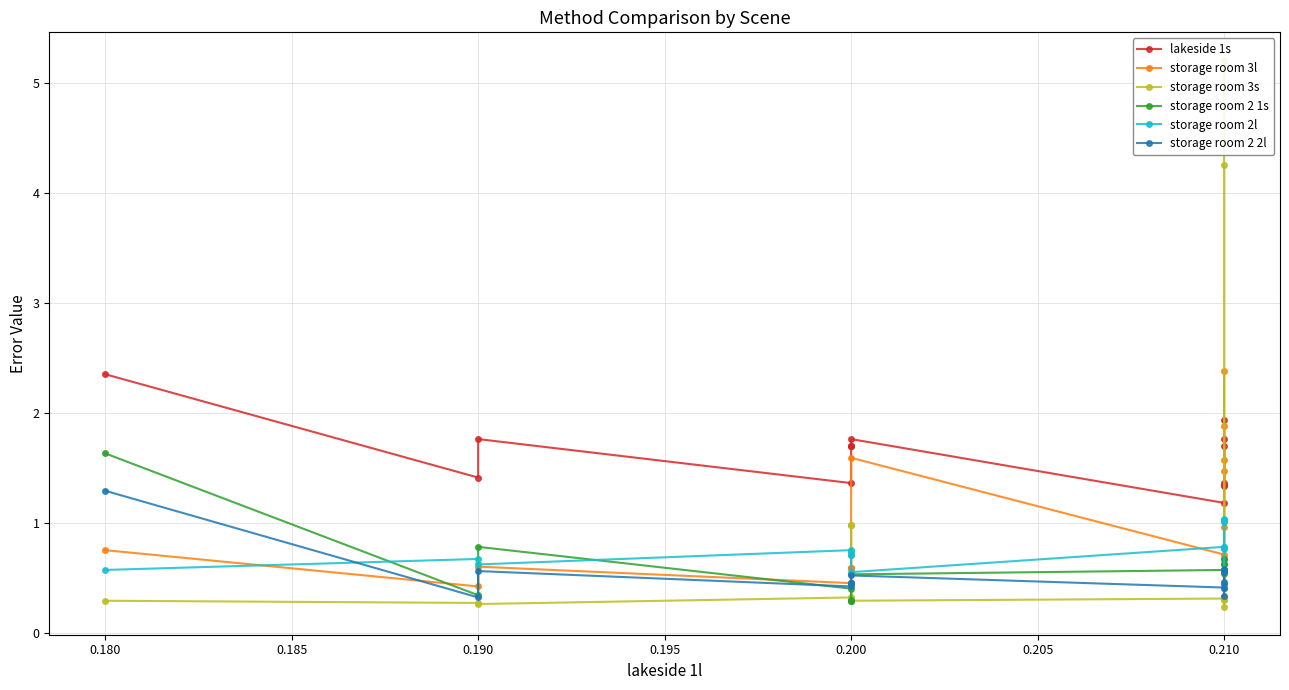

What is the value of the storage room 2l point at the 7th from the left?

0.7